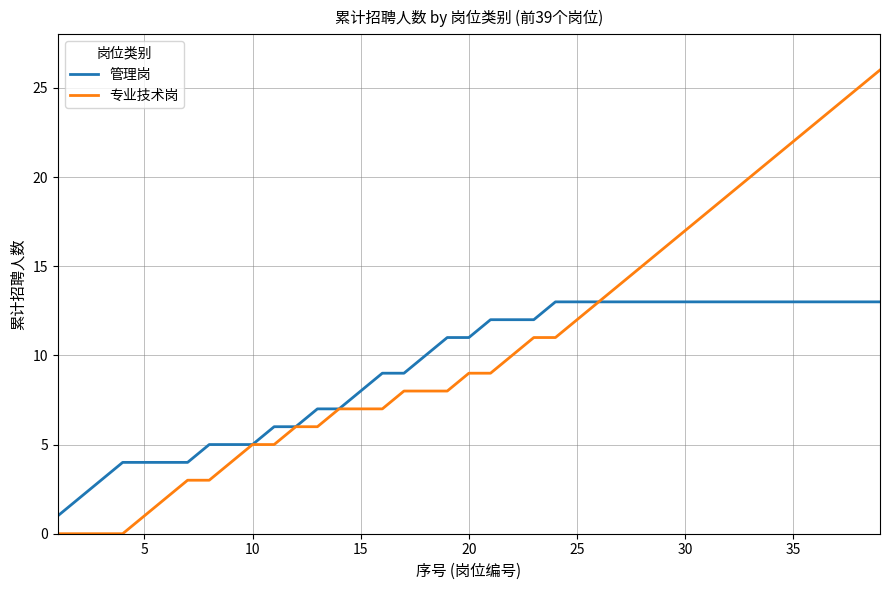

Which series has the largest total across all categories?

专业技术岗